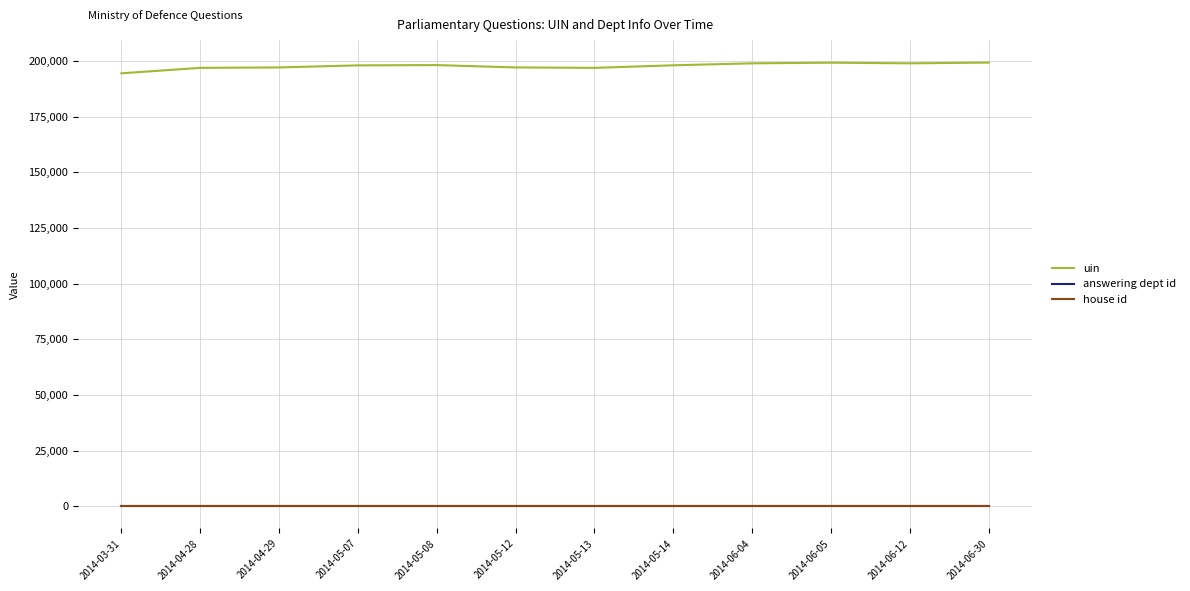

True or false: answering dept id and uin intersect in this chart.

False